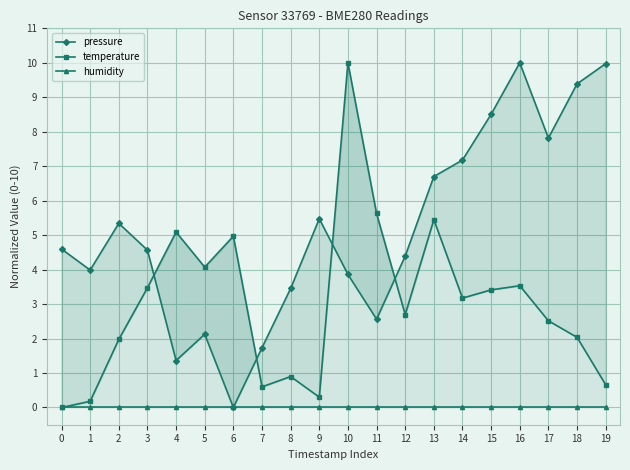

What is the greatest value displayed?

10.0